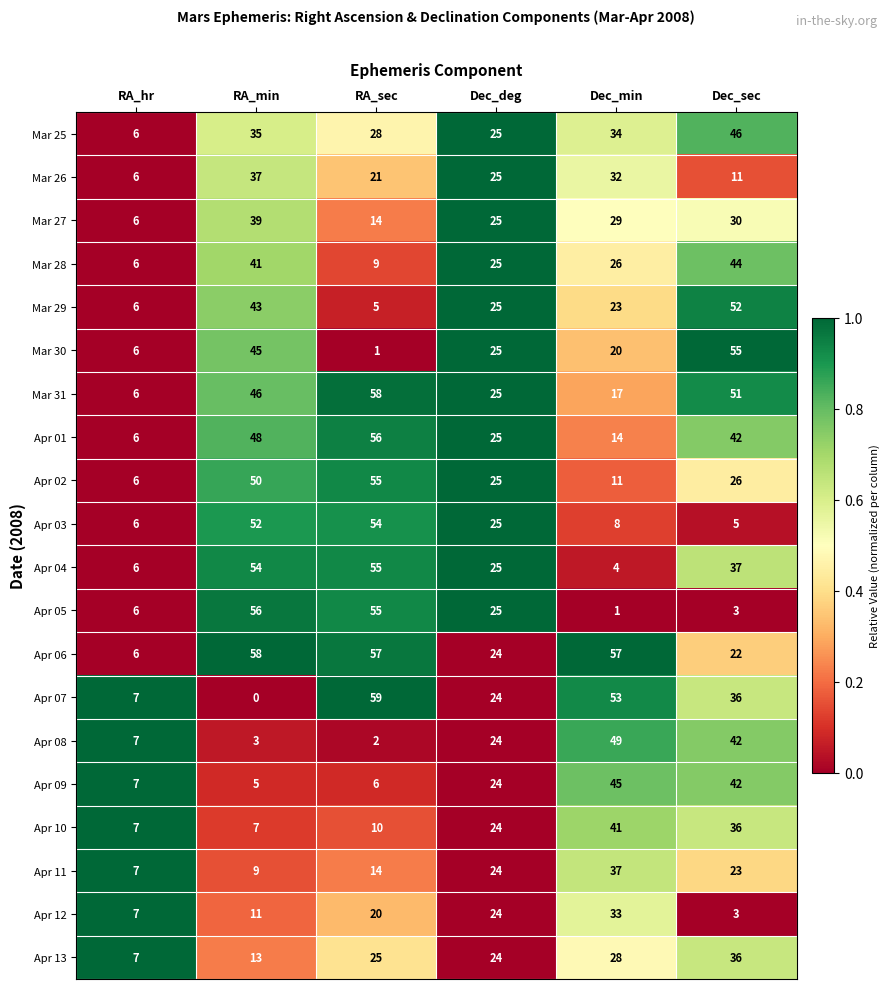

What value does the Mar 27 series have at RA_hr, to the nearest 5?

5